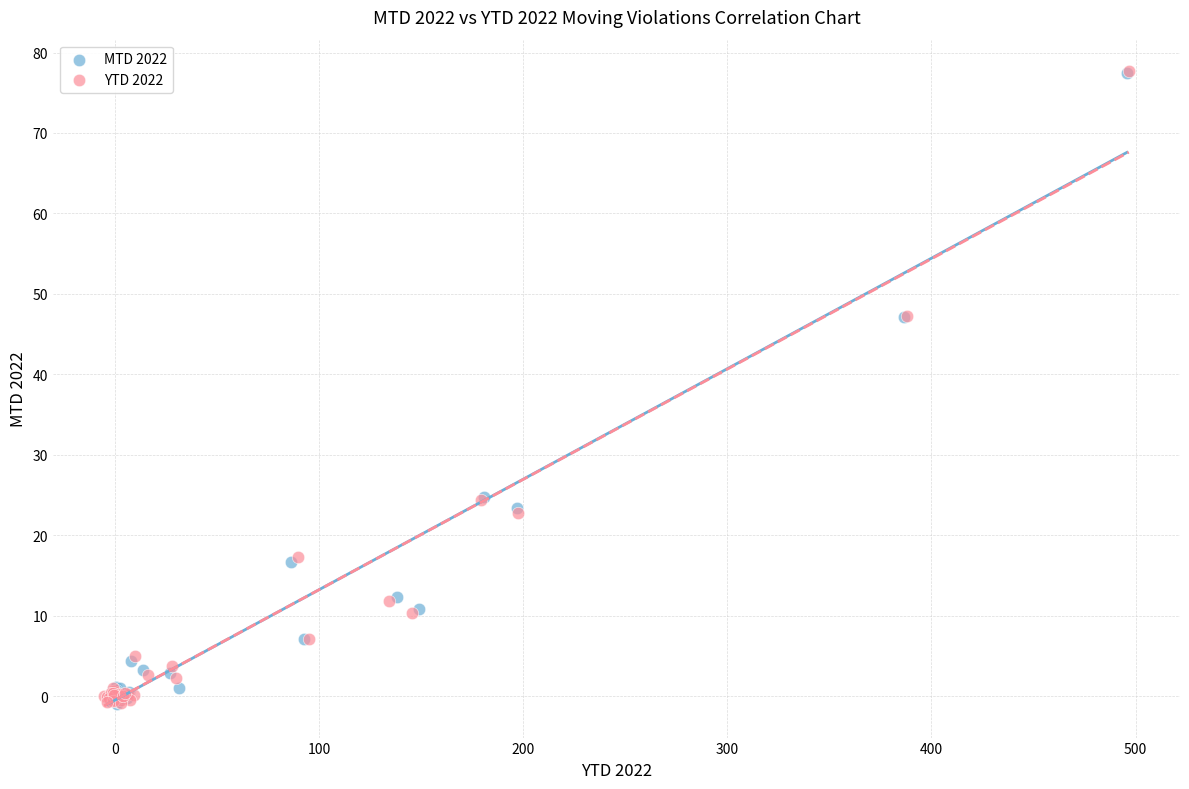

What are all the series names shown in the legend?

MTD 2022, YTD 2022